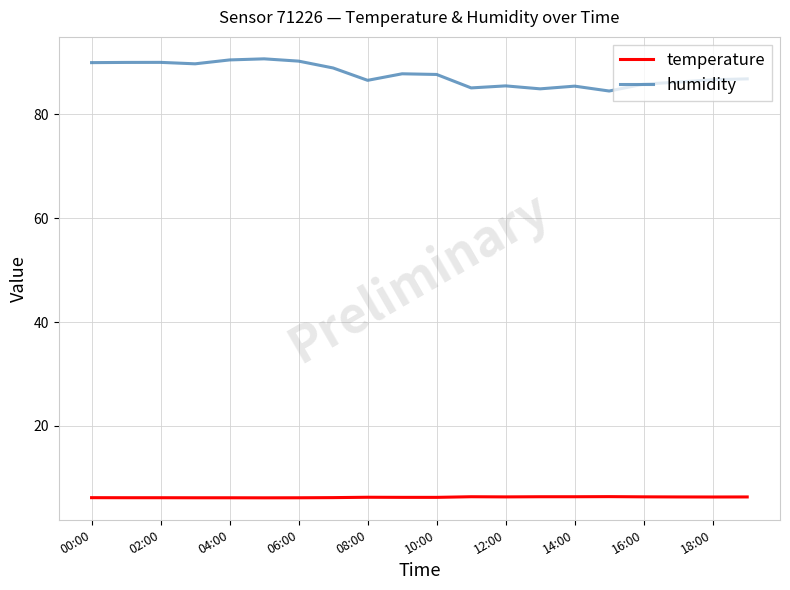

What is the difference between the maximum and minimum values in the humidity series?

6.2